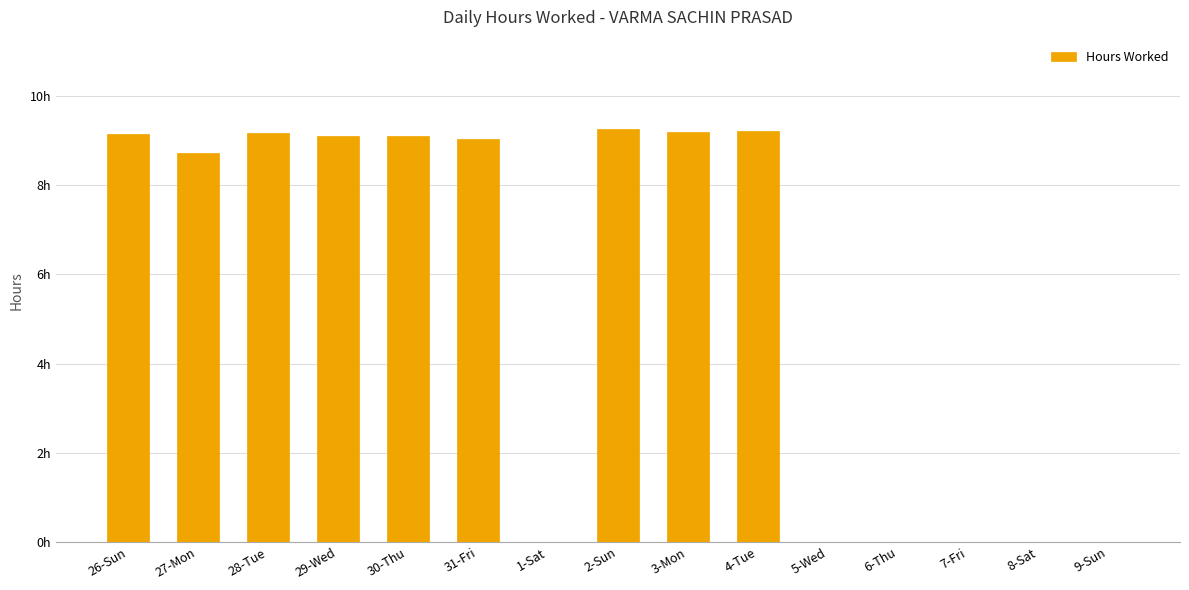

What is the label of the 15th bar from the left?

9-Sun